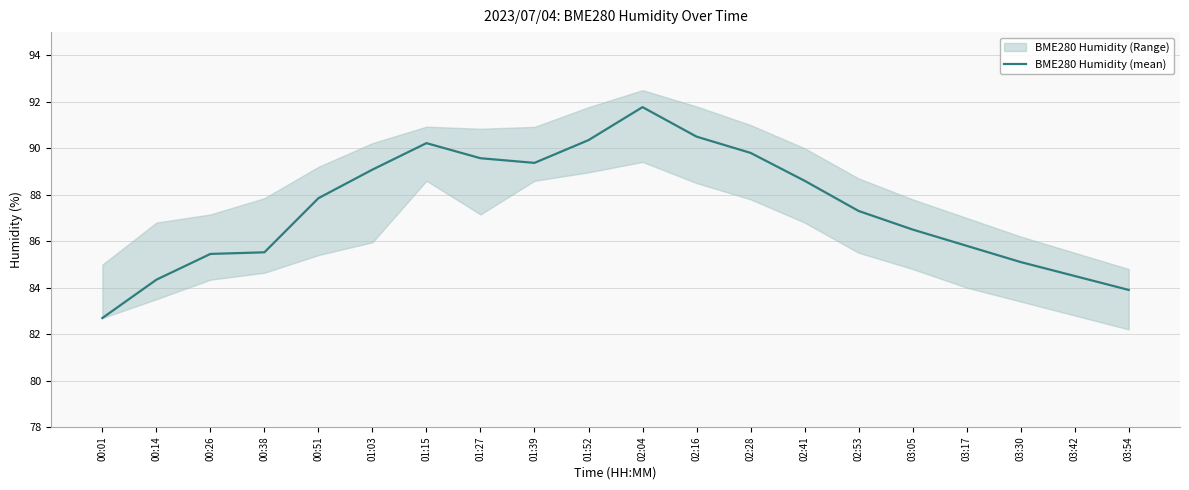

What is the change in value from 02:41 to 03:17?

-2.8